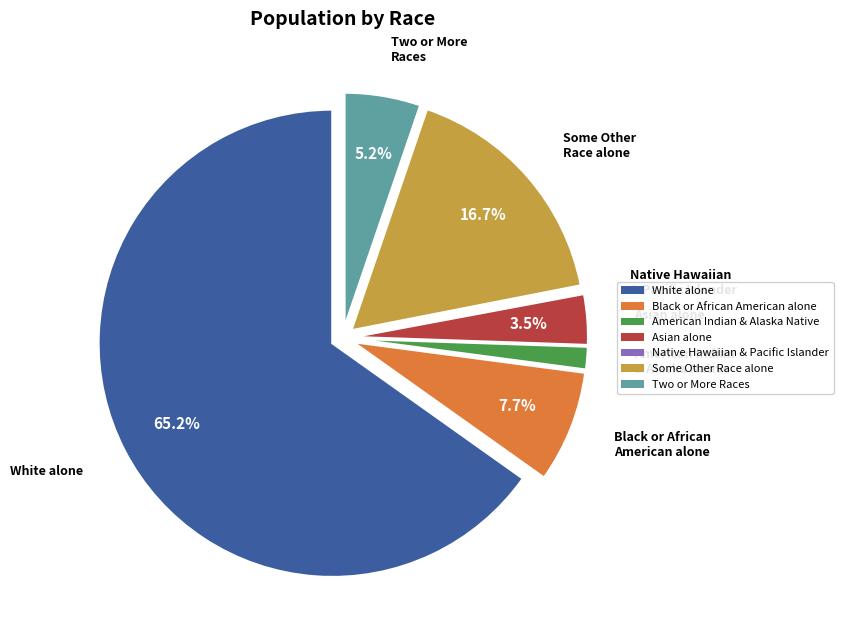

Does any single category account for the majority?

Yes